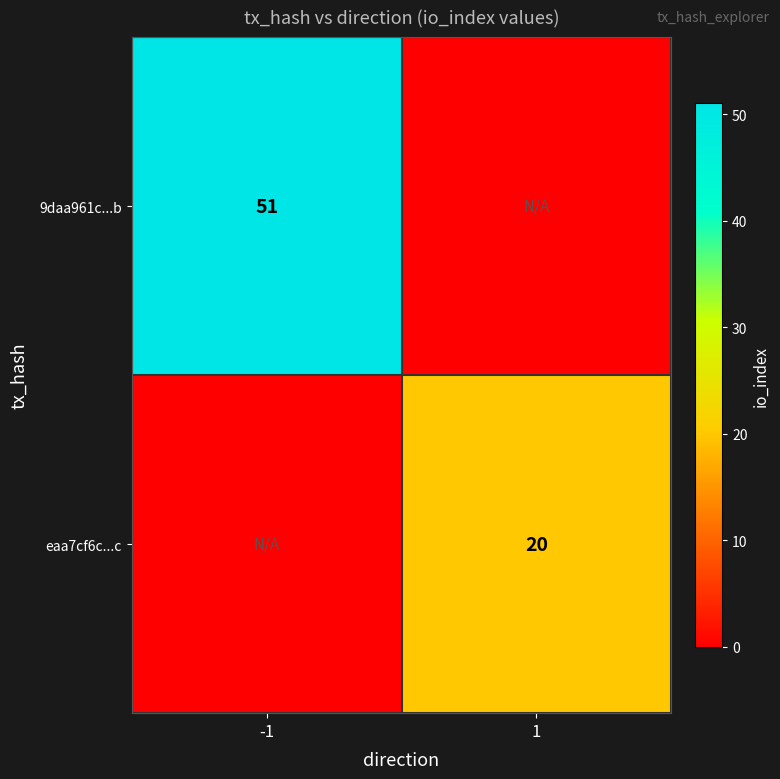

True or false: 9daa961c...b has a value of 26 at -1.

False